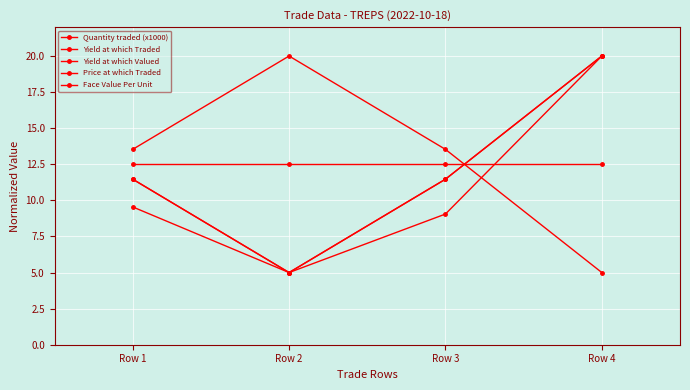

Is this an area chart (filled region under the line)?

No